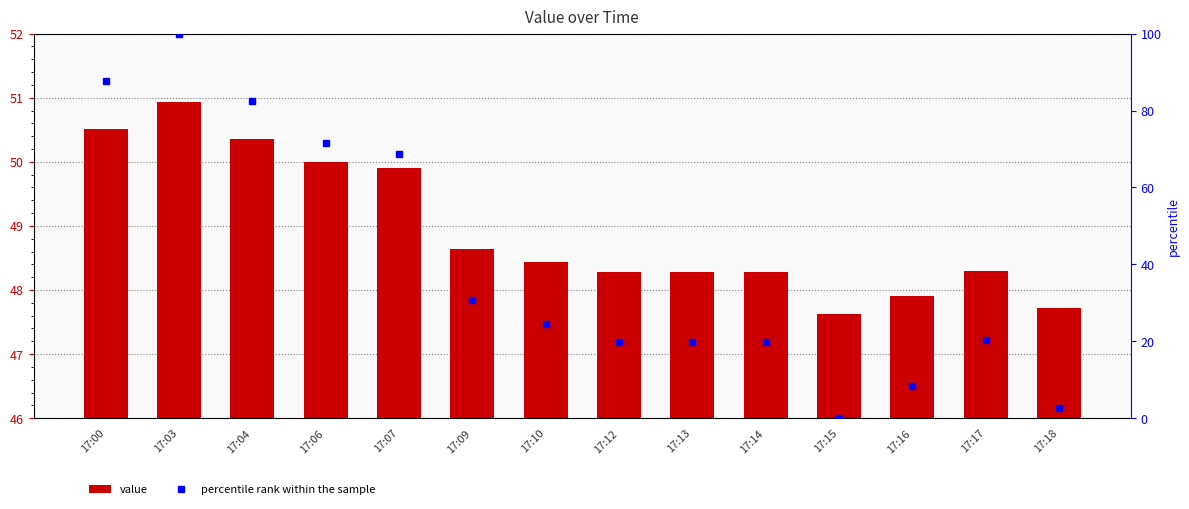

What is the average value of the percentile rank within the sample series?

39.7